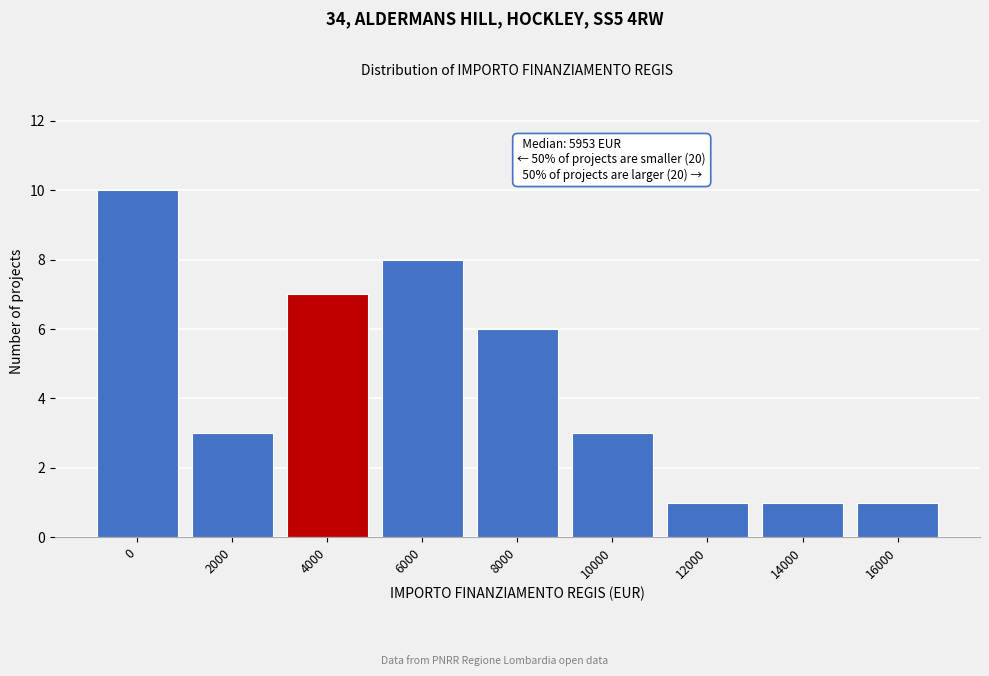

Reading right to left, what are all the values shown in this chart?

16000=1	14000=1	12000=1	10000=3	8000=6	6000=8	4000=7	2000=3	0=10